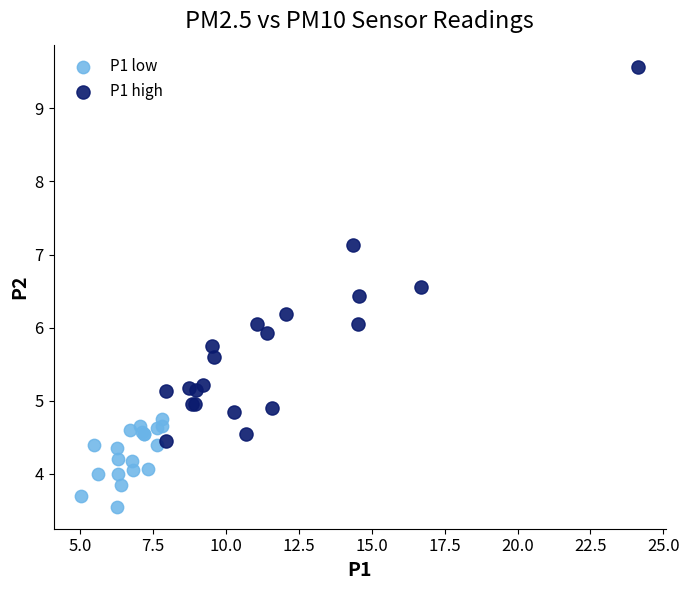

Which series has the largest Y range (max minus min)?

P1 high